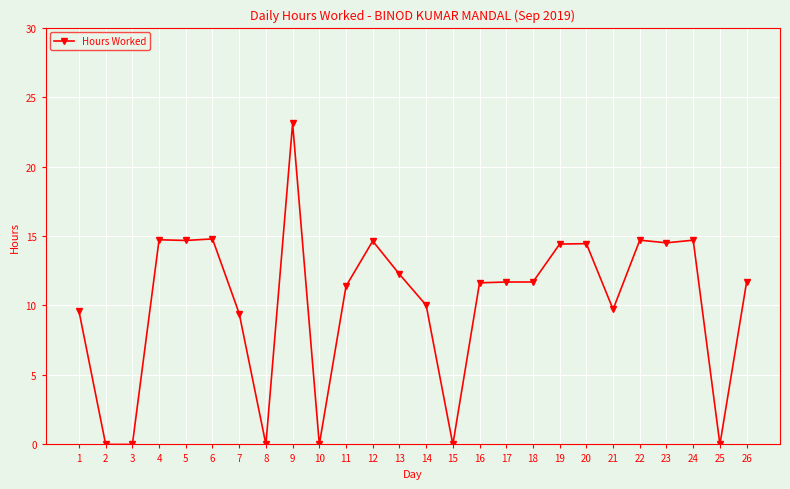

What is the average value?

10.1